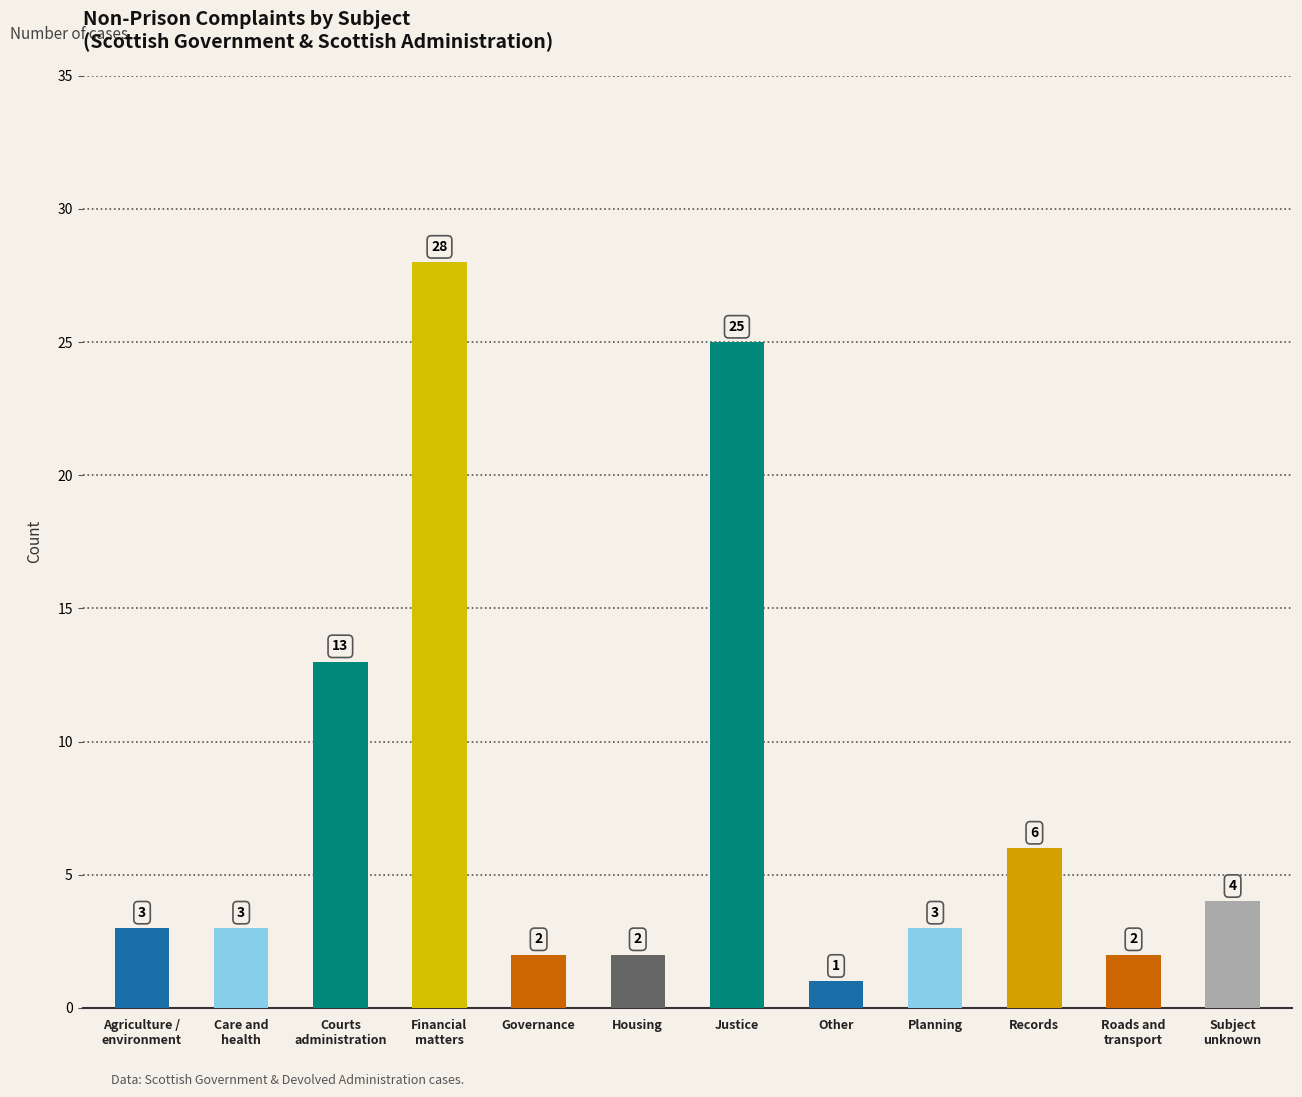

What is the change in value from Records to Subject
unknown?

-2